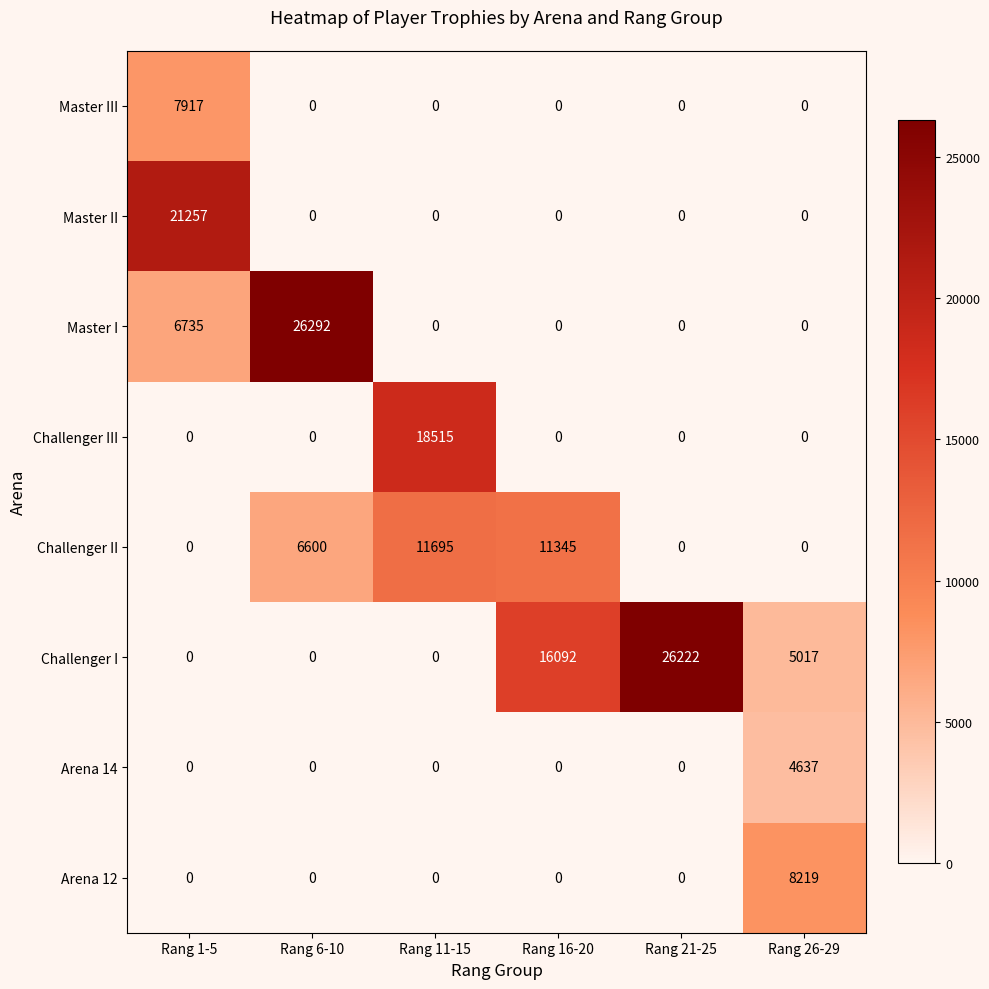

What is the sum of all Master I values?

33027